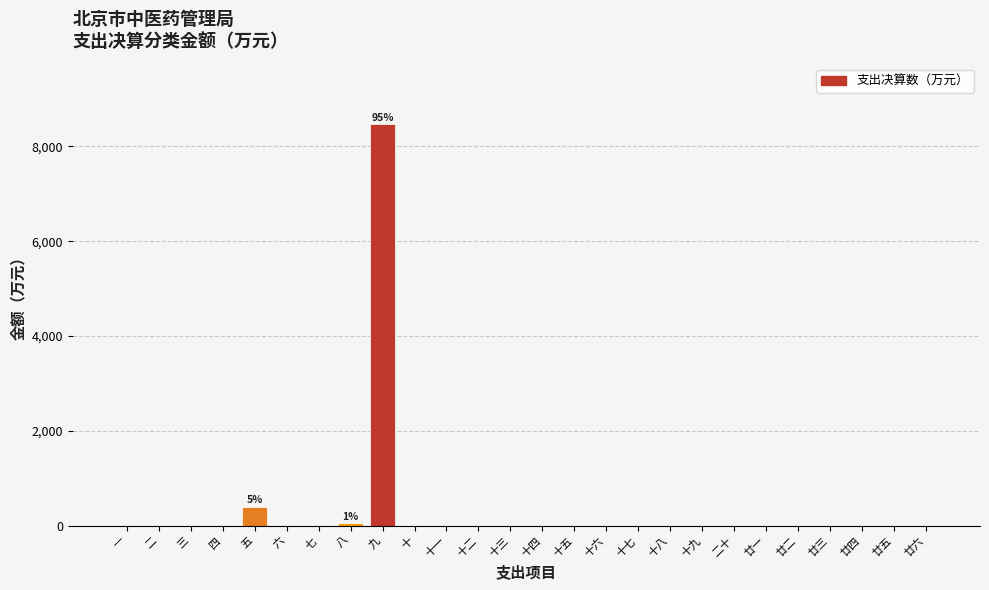

Reading right to left, extract all data points from this chart.

廿六=0.0	廿五=0.0	廿四=0.0	廿三=0.0	廿二=0.0	廿一=0.0	二十=0.0	十九=0.0	十八=0.0	十七=0.0	十六=0.0	十五=0.0	十四=0.0	十三=0.0	十二=0.0	十一=0.0	十=0.0	九=8473.9	八=50.2	七=0.0	六=0.0	五=405.0	四=0.0	三=0.0	二=0.0	一=0.0